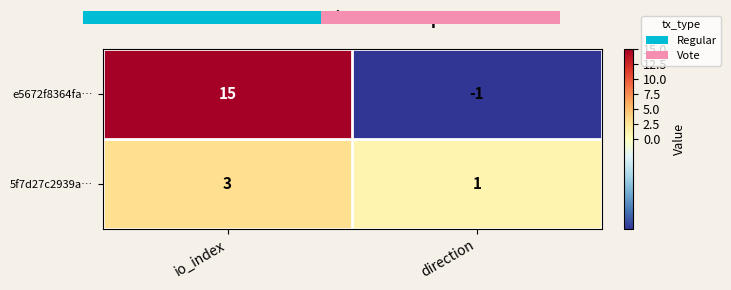

True or false: e5672f8364fa… has a value of 3 at io_index.

False